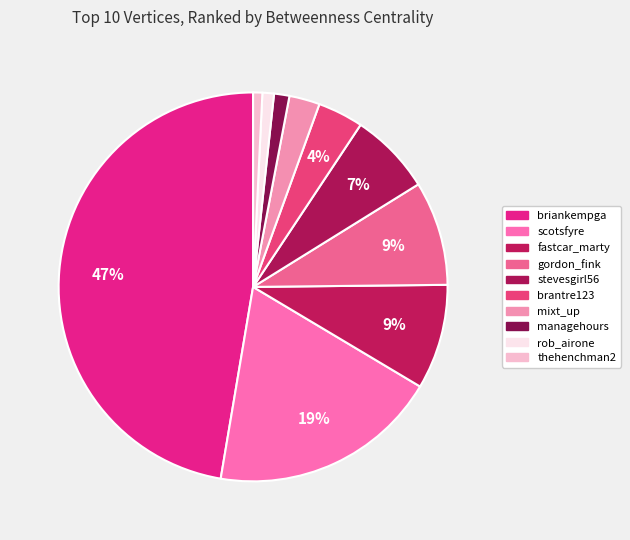

To the nearest percent, what percentage of the pie is scotsfyre?

19%